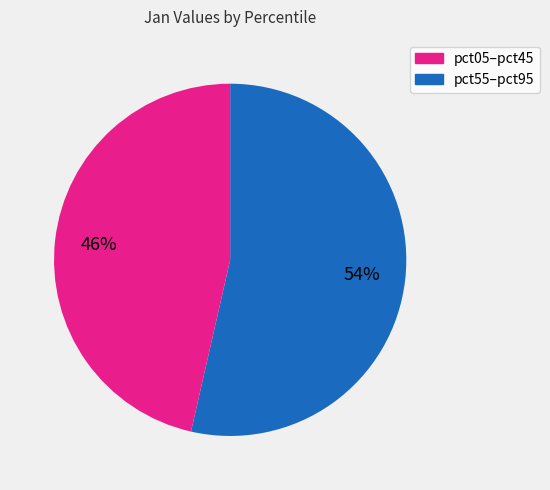

To the nearest percent, what is the average slice percentage?

50%